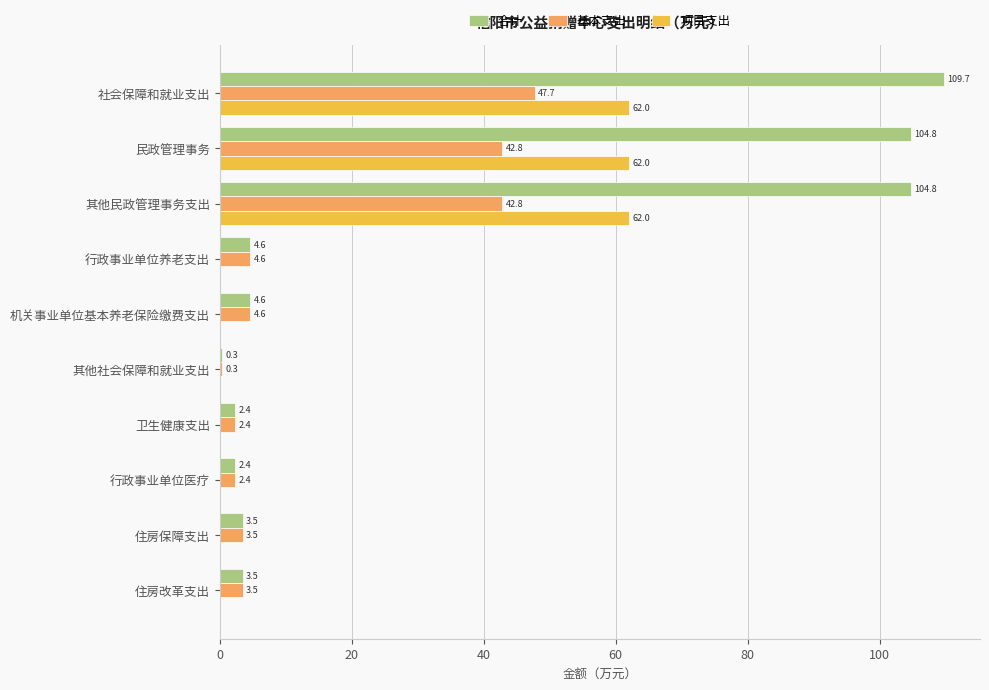

What is the maximum value shown in the chart?

109.7